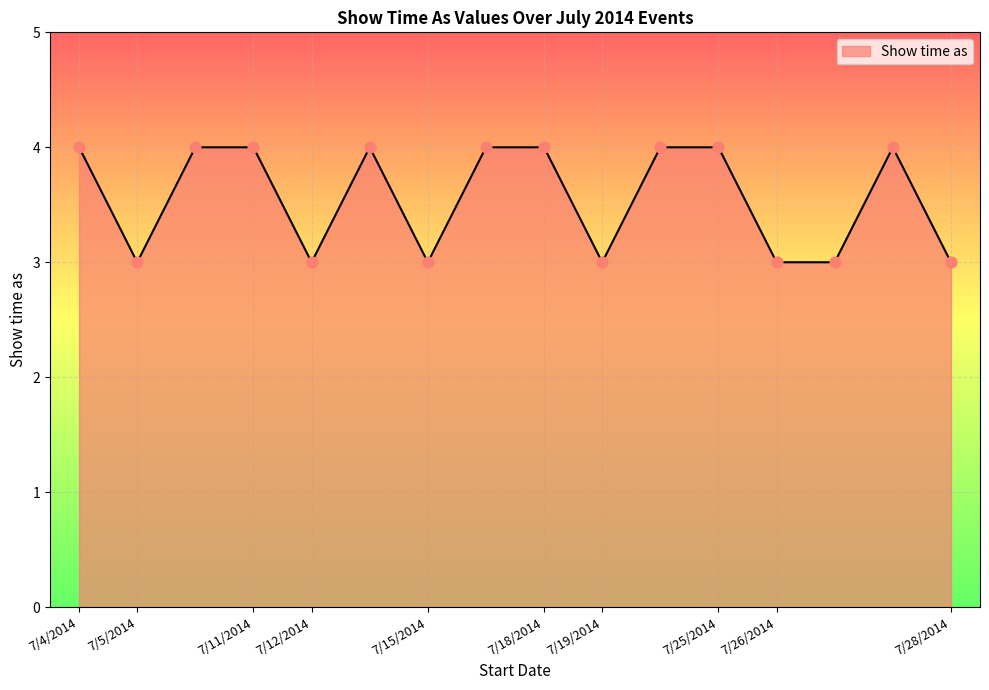

What is the minimum value shown in the chart?

3